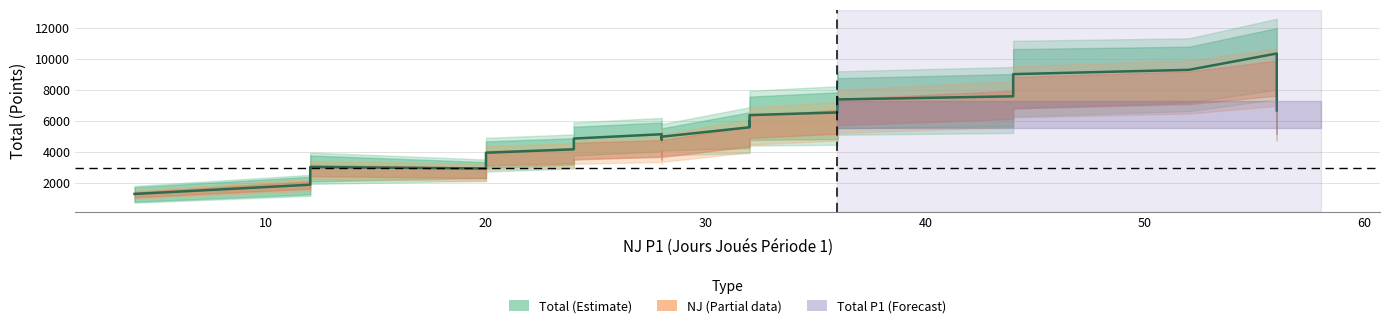

What is the difference between the maximum and minimum values?

9054.0